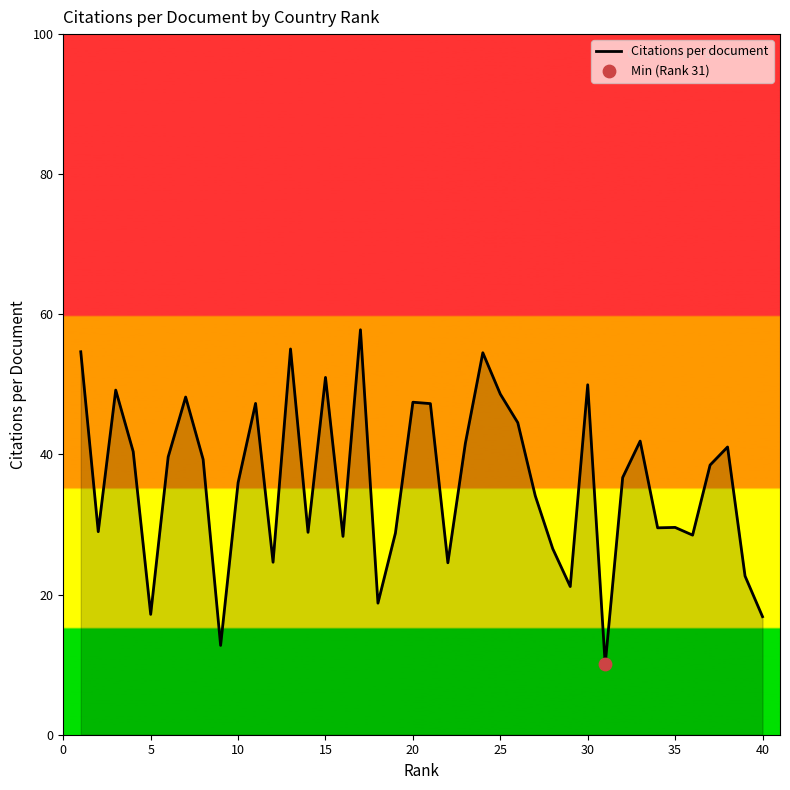

What is the difference between the maximum and minimum values?

47.8